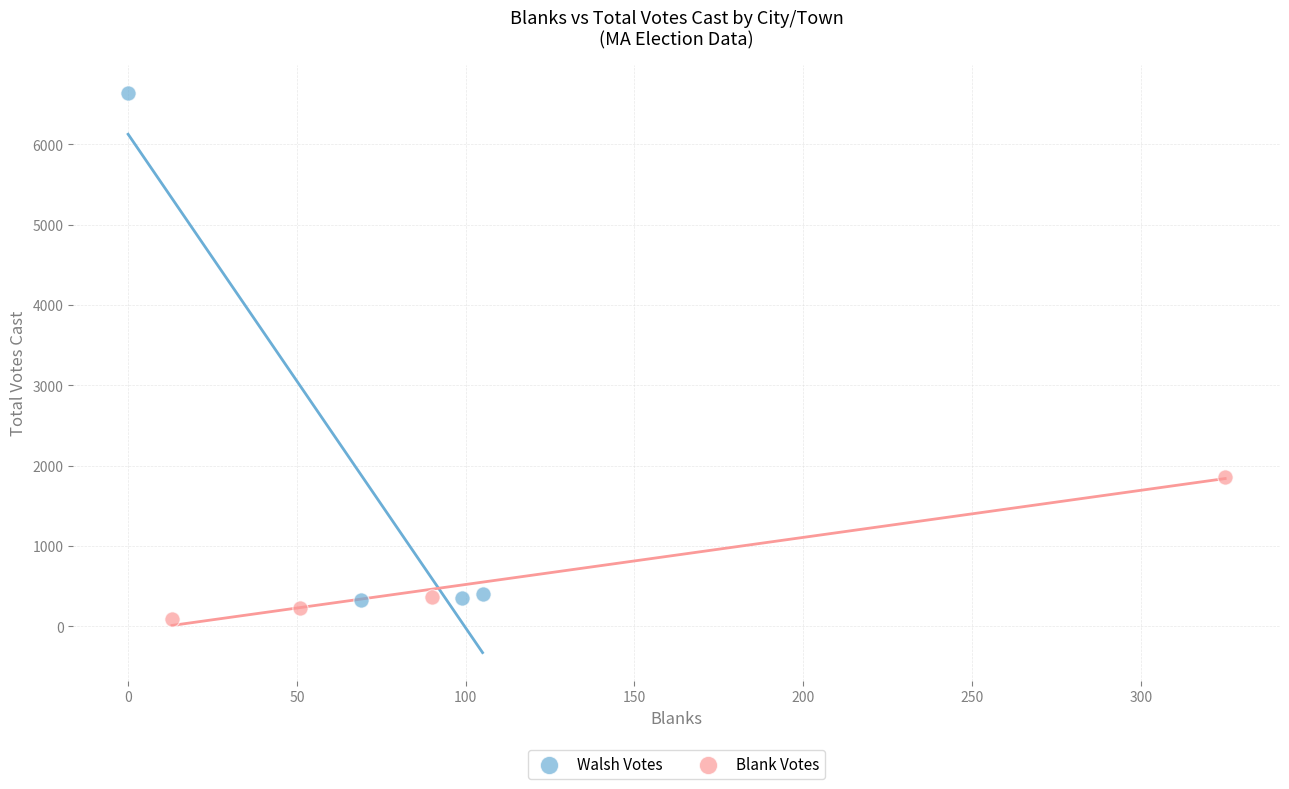

Which series has the widest spread of Y values?

Walsh Votes